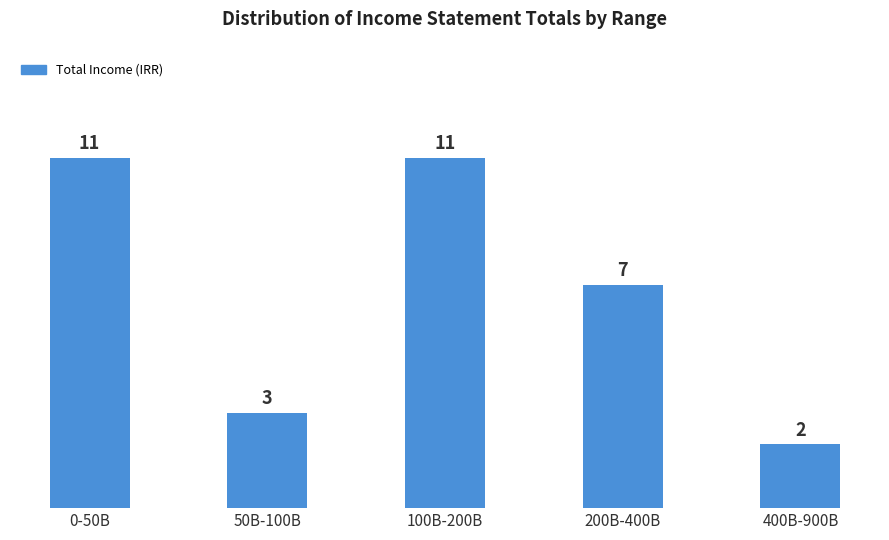

Reading right to left, list all the values displayed in this chart.

400B-900B=2	200B-400B=7	100B-200B=11	50B-100B=3	0-50B=11